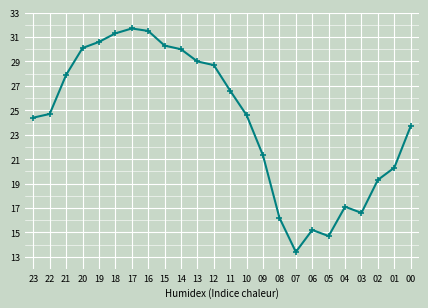

What is the approximate value at 08?

16.2